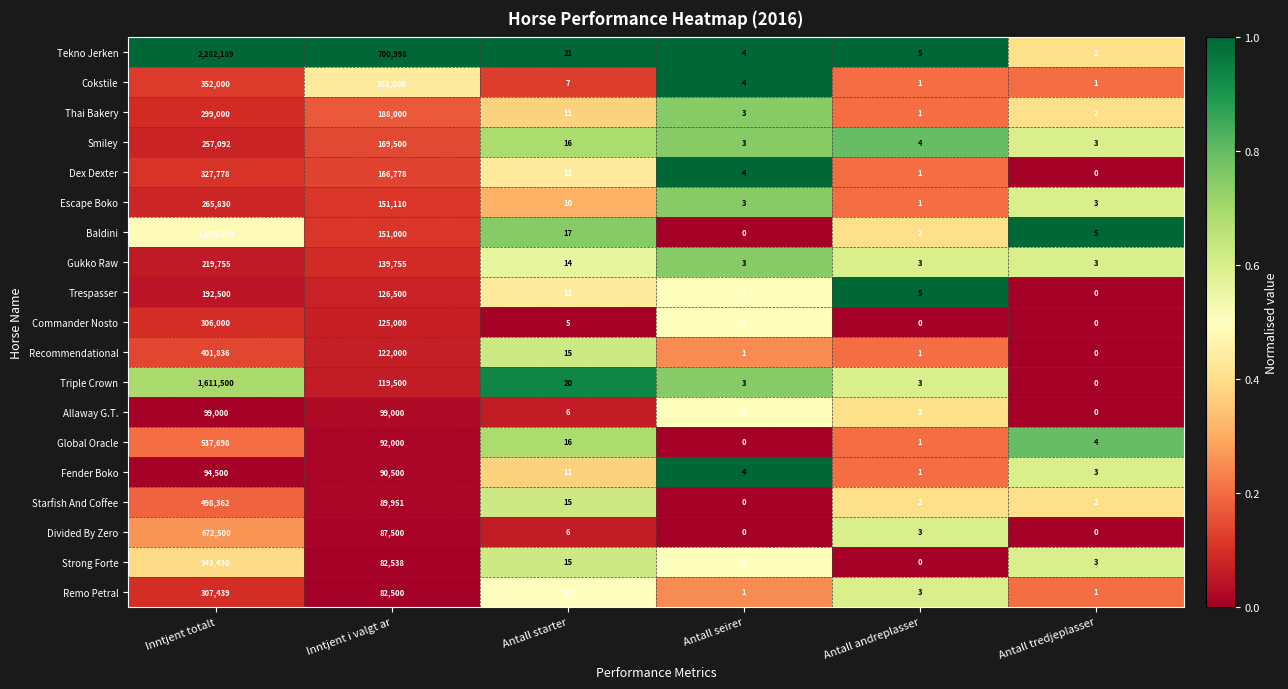

At Inntjent totalt, list the series in order from smallest to largest.

Fender Boko, Allaway G.T., Trespasser, Gukko Raw, Smiley, Escape Boko, Thai Bakery, Commander Nosto, Remo Petral, Dex Dexter, Cokstile, Recommendational, Starfish And Coffee, Global Oracle, Divided By Zero, Strong Forte, Baldini, Triple Crown, Tekno Jerken